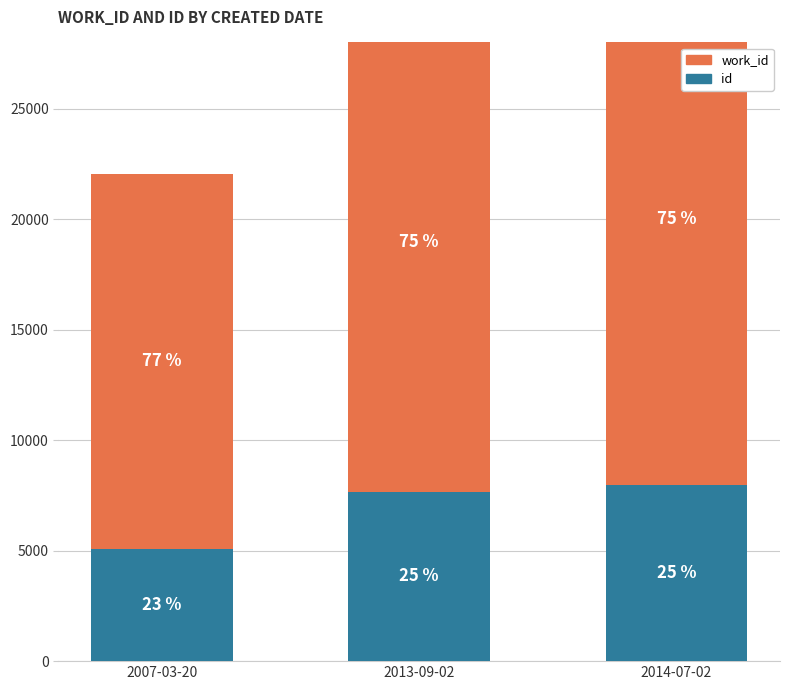

Which has a higher value, 2013-09-02 or 2014-07-02?

2014-07-02